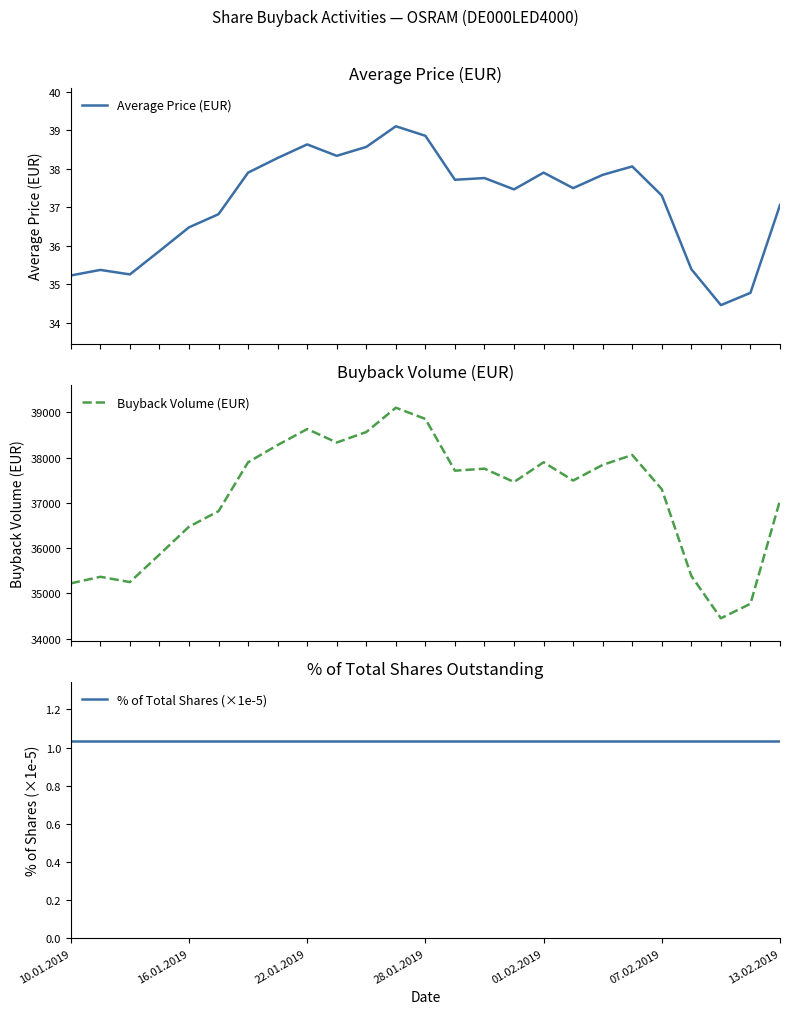

True or false: % of Total Shares (×1e-5) and Average Price (EUR) intersect in this chart.

False